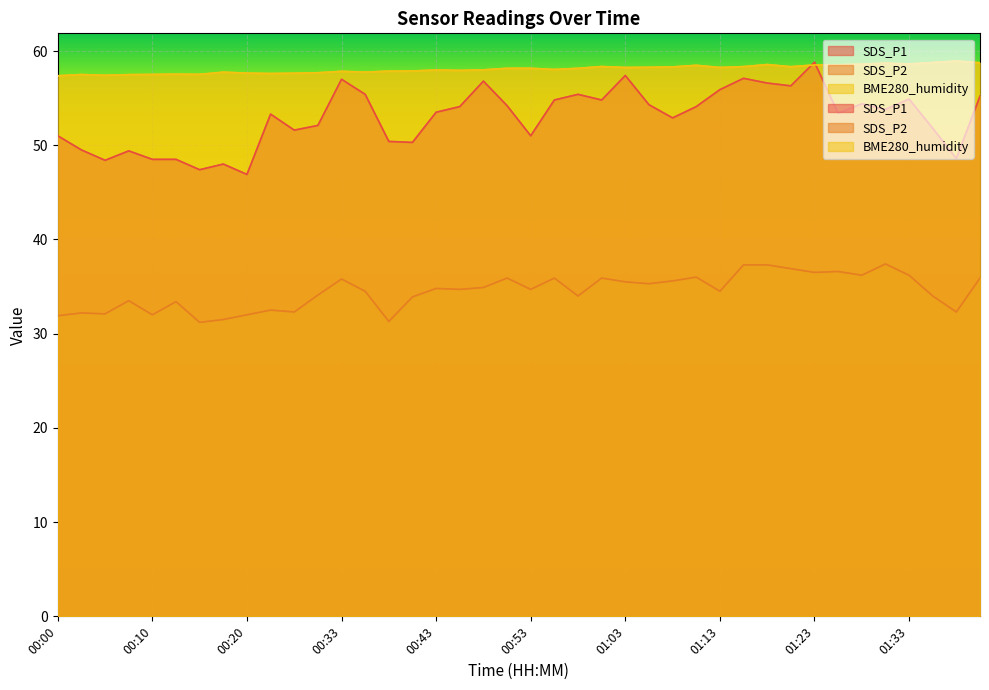

Where is SDS_P1 nearest to the value 52?

00:30